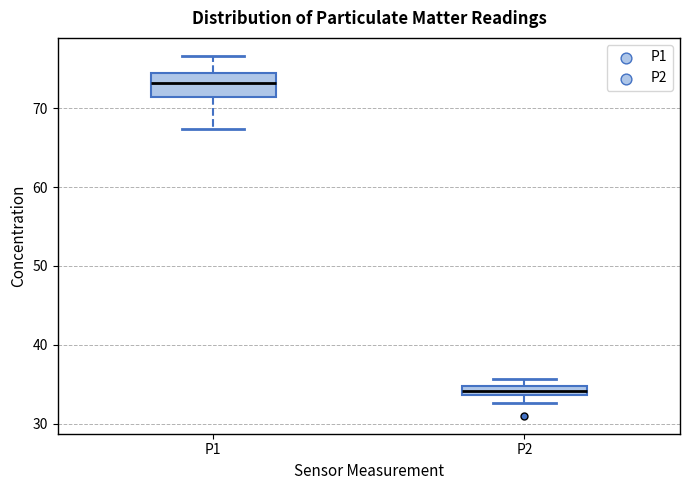

Where does the upper whisker of the box for P1 end on the y-axis? The values are not printed on the chart, so give them approximately, as read against the axis.

77